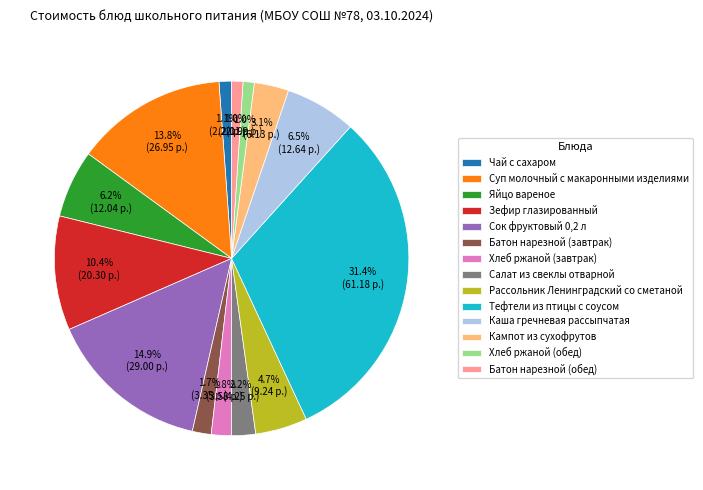

Is there any slice that represents more than half of the pie?

No